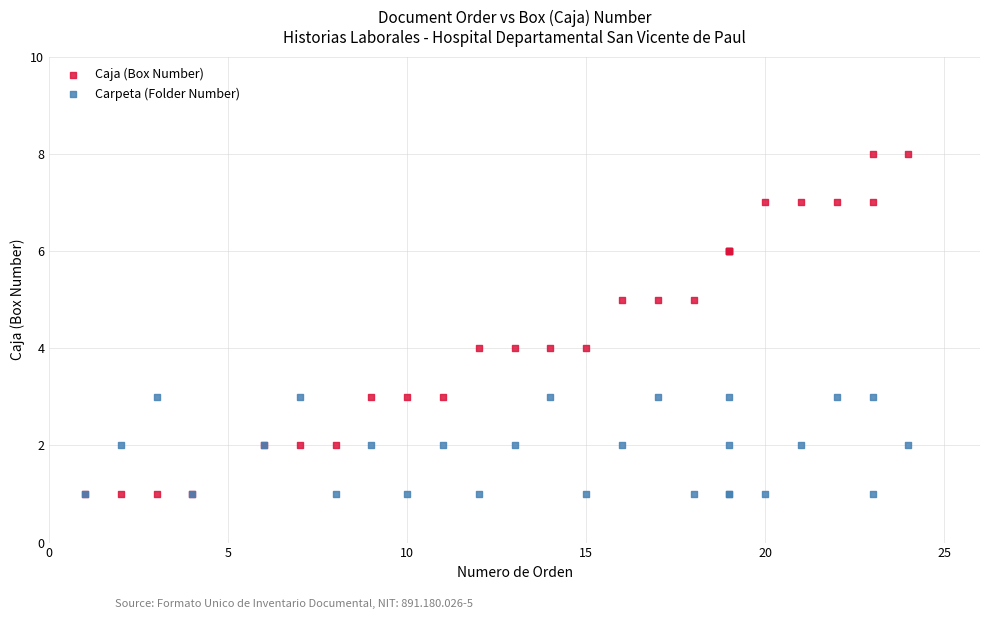

What are all the series names shown in the legend?

Caja (Box Number), Carpeta (Folder Number)